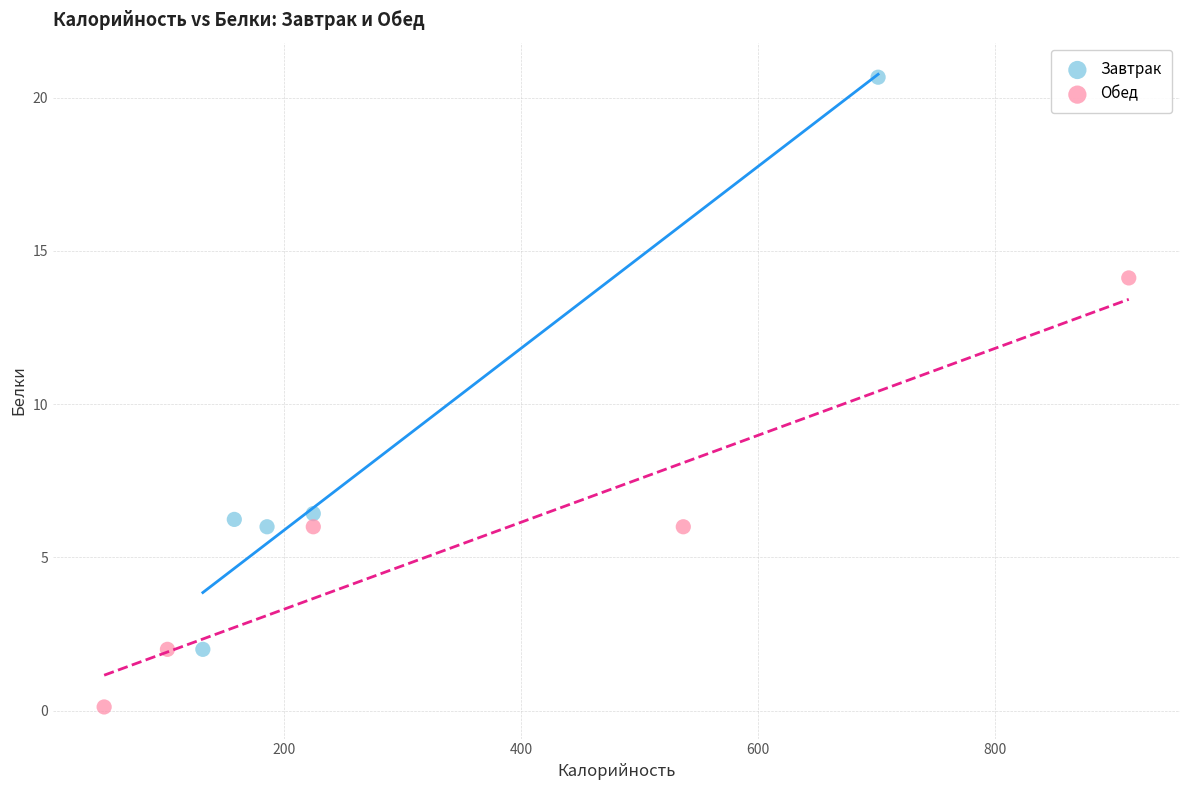

Which series has the largest Y range (max minus min)?

Завтрак